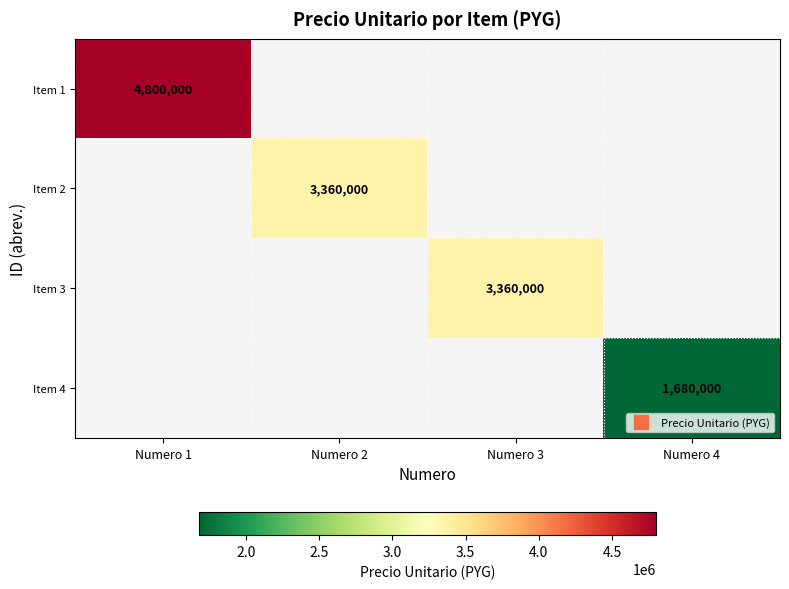

Count the number of data series in this chart.

4